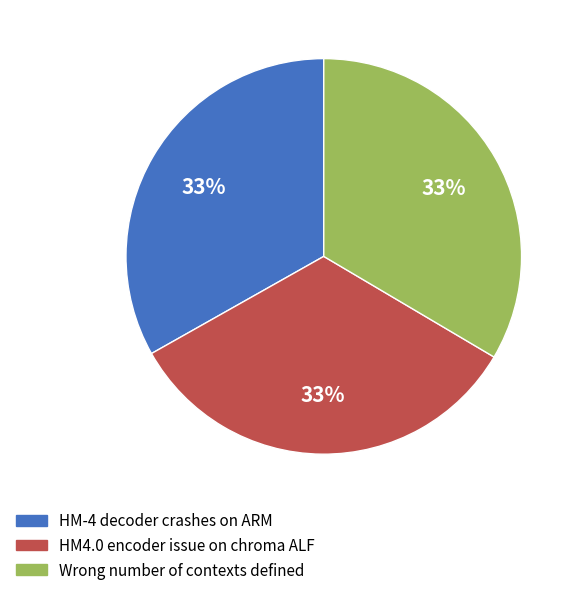

Does Wrong number of contexts defined account for over 50% of the chart?

No